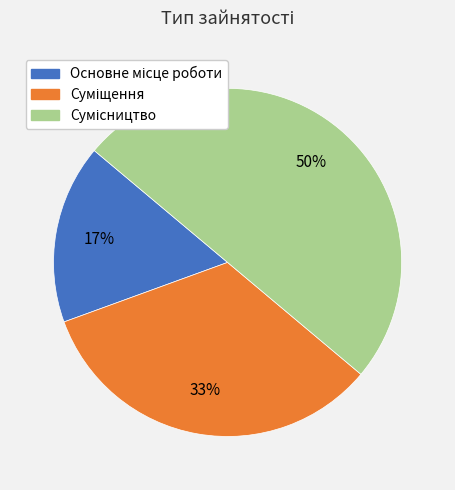

To the nearest percent, what is the difference between the largest and smallest slice percentages?

33%